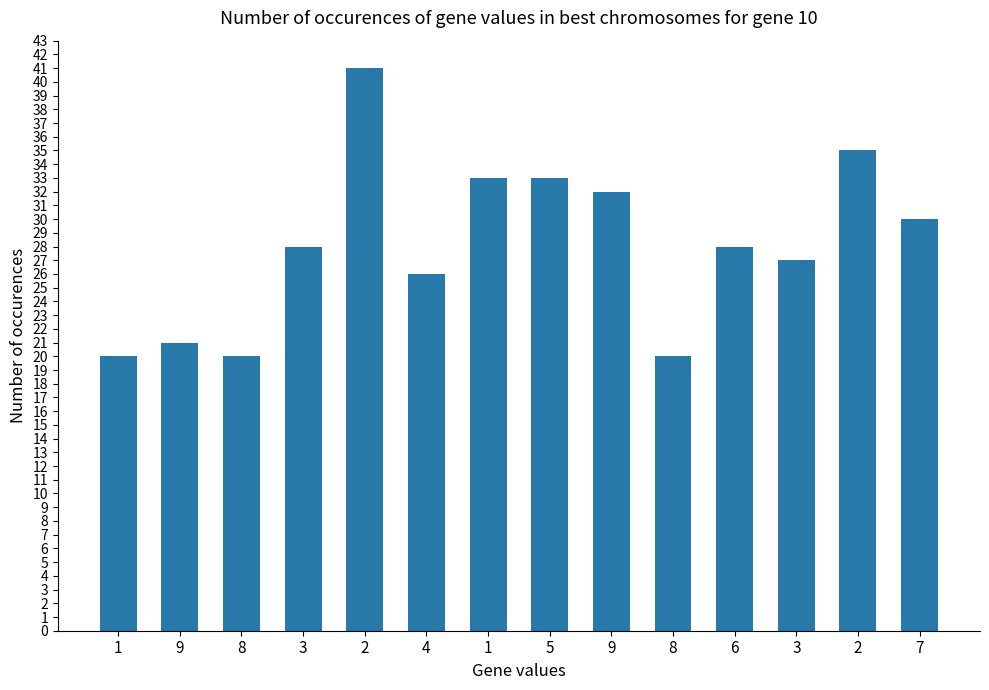

What is the label of the 1st bar from the right?

7